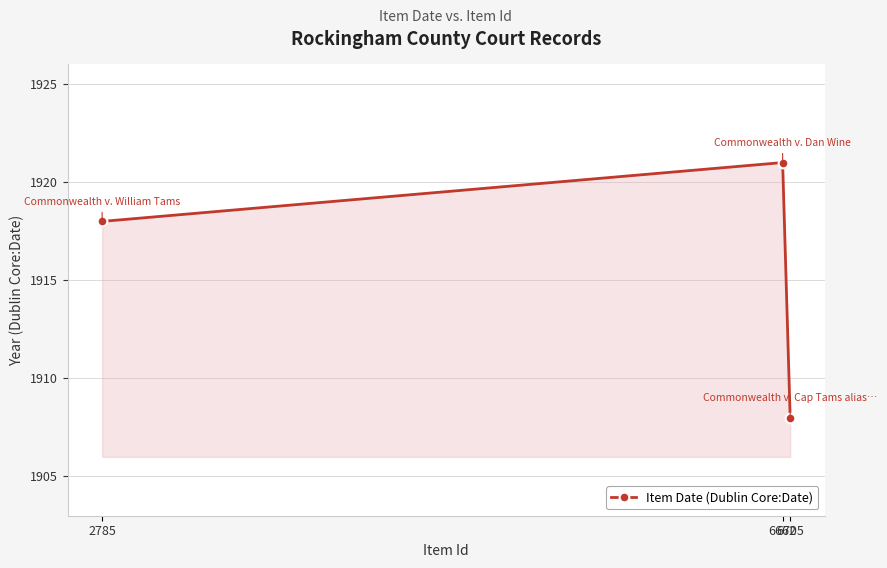

What is the average value?

1916